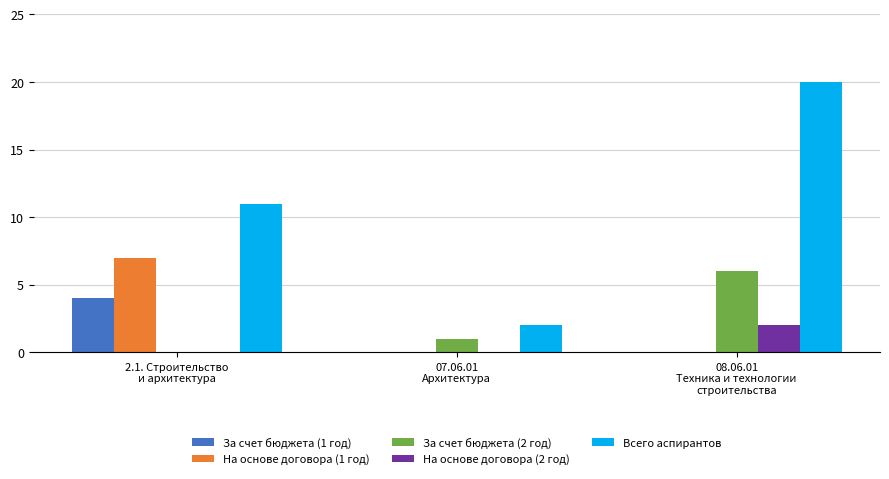

What is the difference between the На основе договора (1 год) values at 08.06.01
Техника и технологии
строительства and 2.1. Строительство
и архитектура?

7